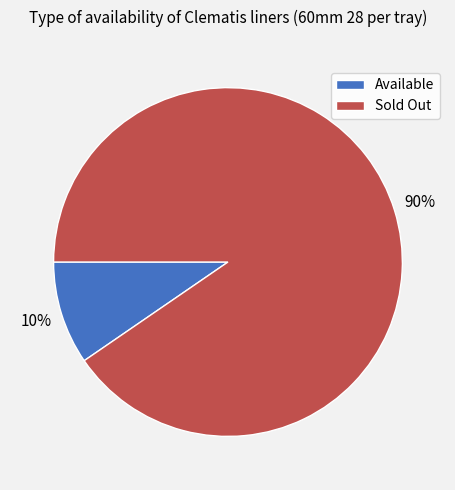

Which category has the biggest portion of the pie?

Sold Out